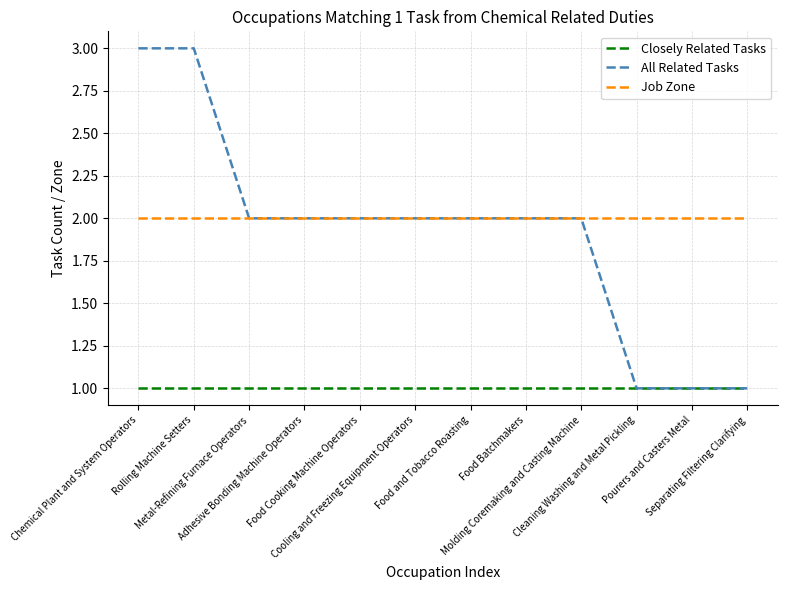

How many All Related Tasks values are between 2 and 3?

9